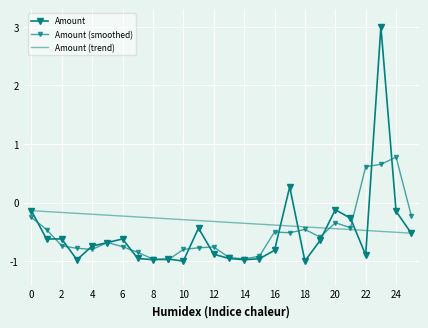

What is the value of the Amount (trend) point at the 20th from the left?

-0.4